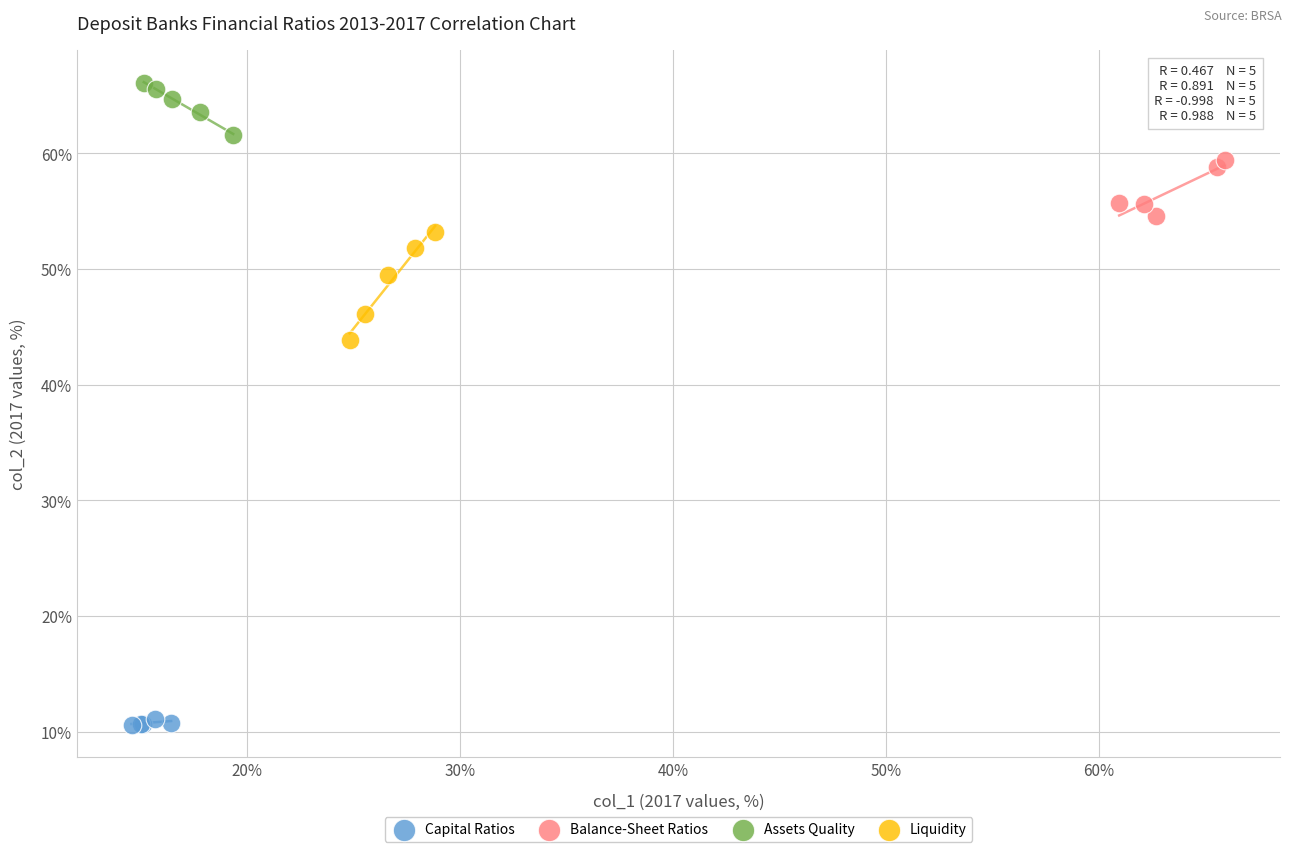

Which series has the largest Y range (max minus min)?

Liquidity